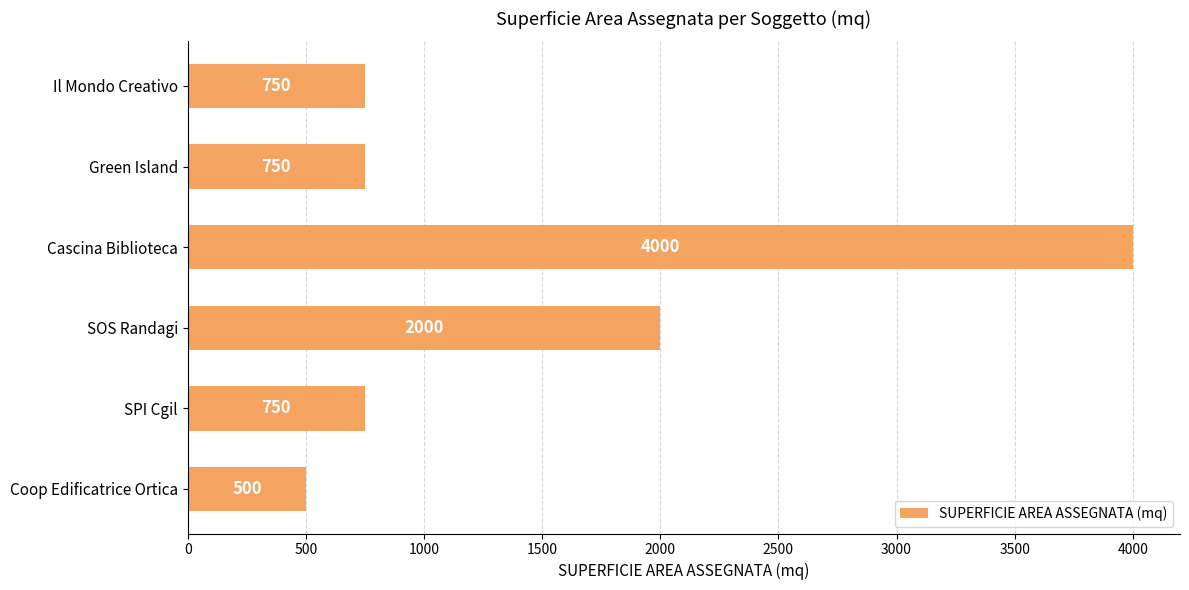

Which category has the highest value across all series?

Cascina Biblioteca